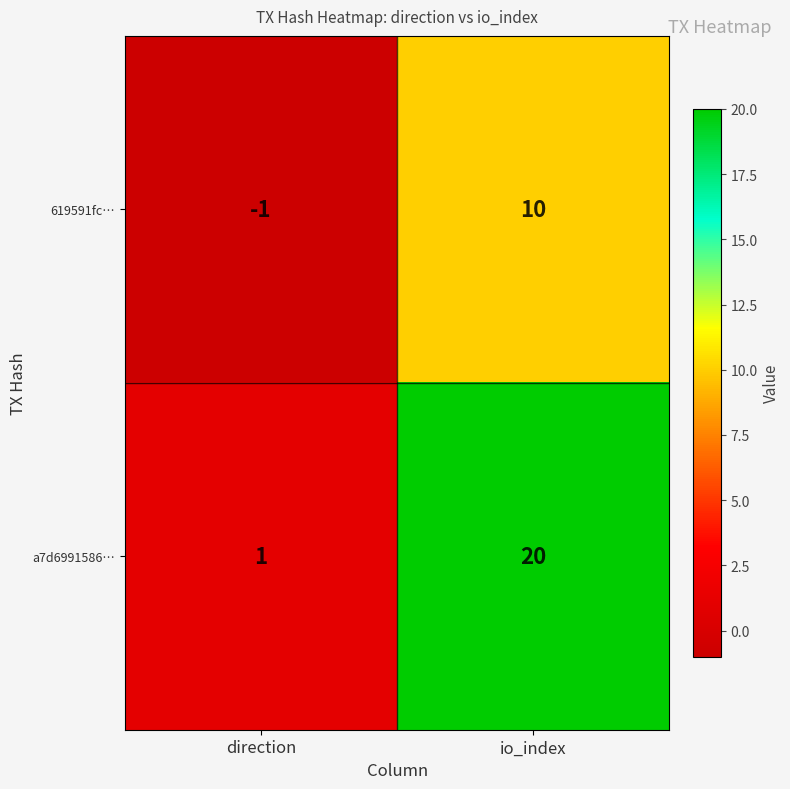

At which label does a7d6991586… reach its peak?

io_index